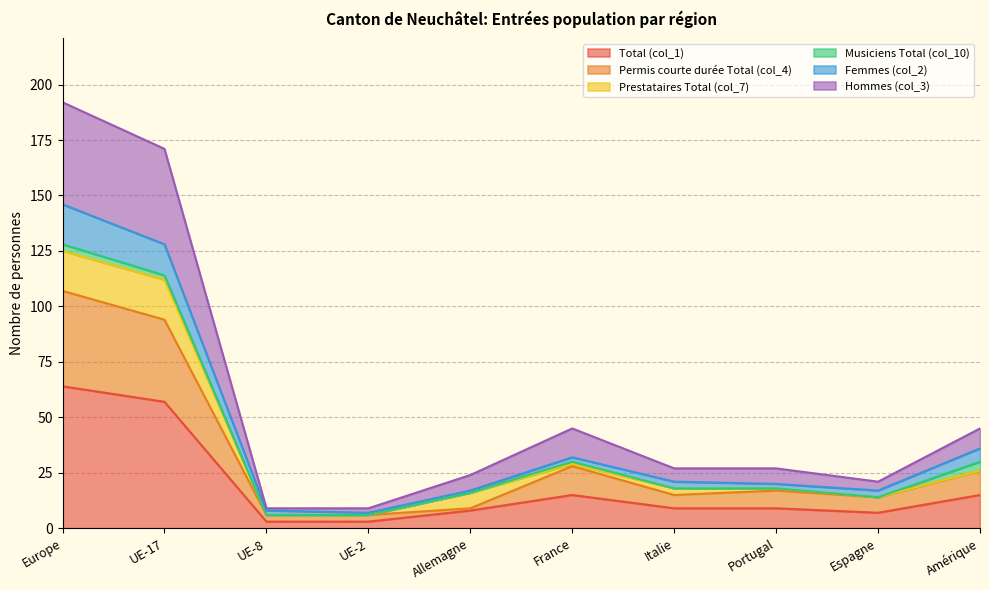

In Hommes (col_3), how many points are lower than both neighbors (excluding endpoints)?

1